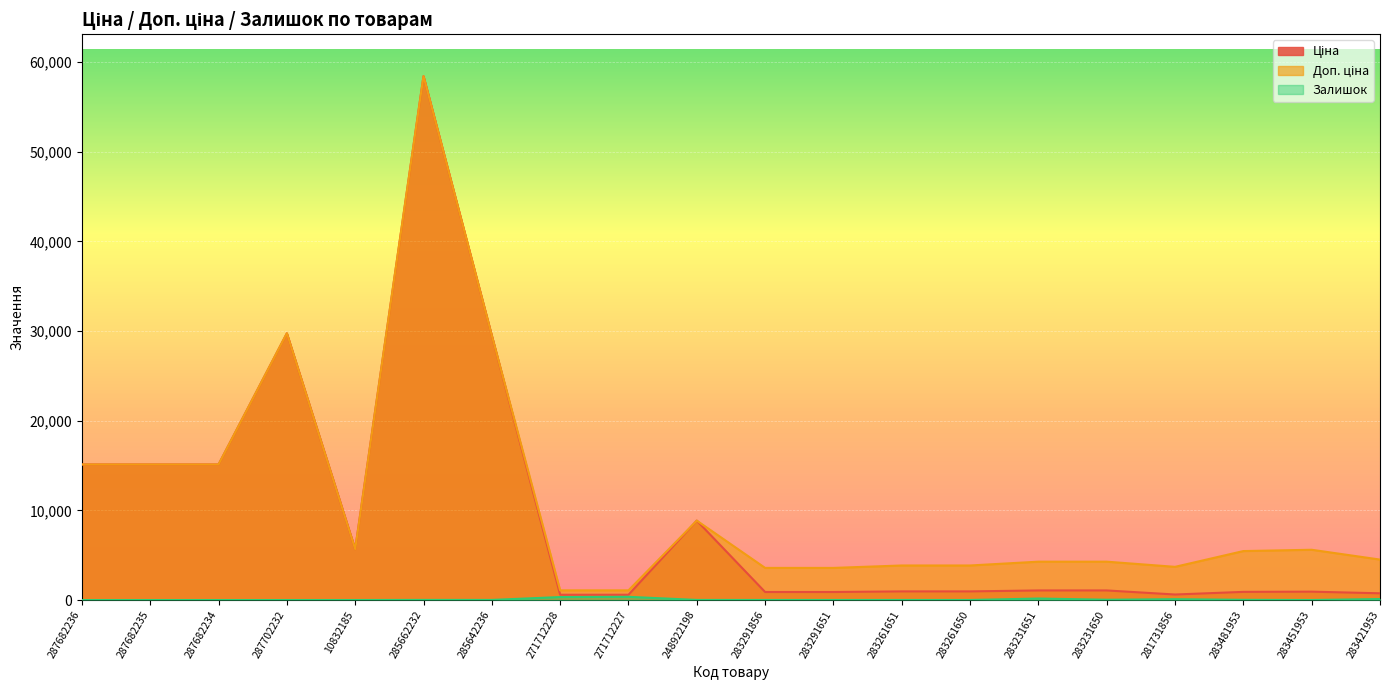

Where is the first local minimum for Ціна?

10832185